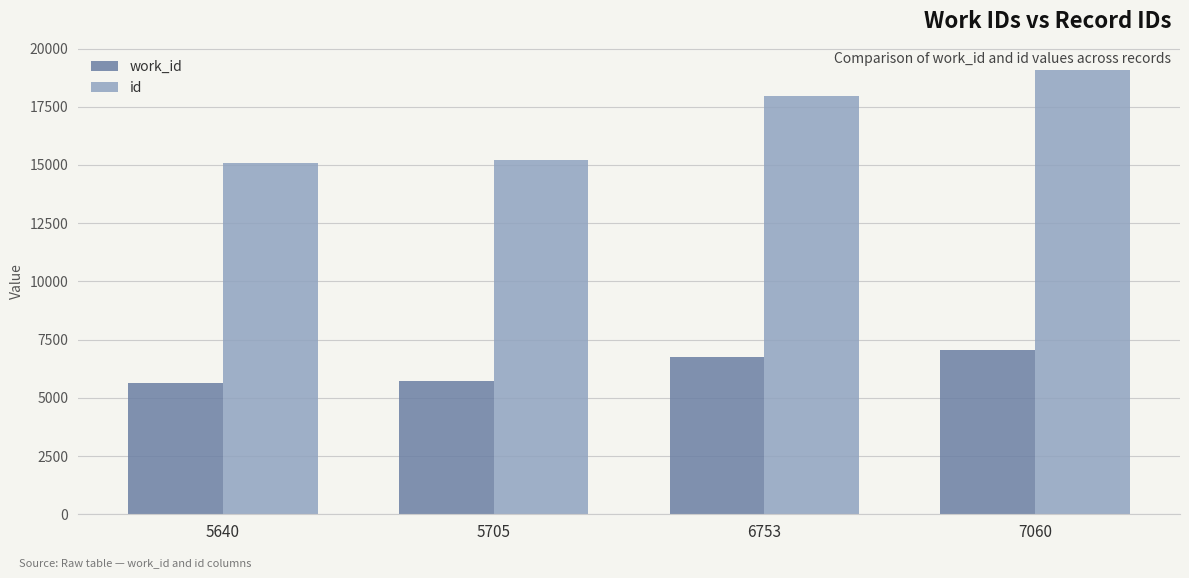

At which label is work_id closest to 6350?

6753